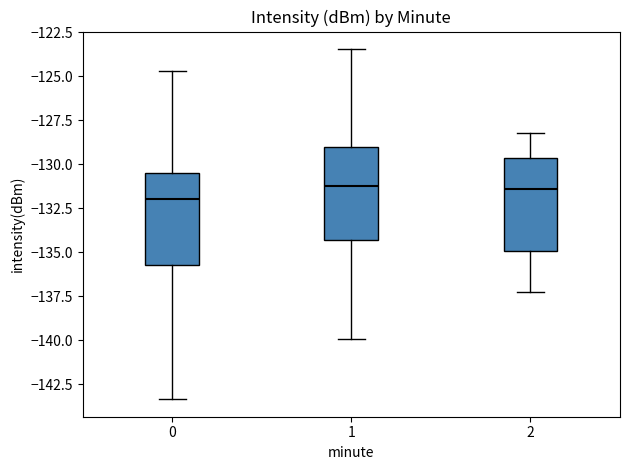

Which box has the lowest median line?

0